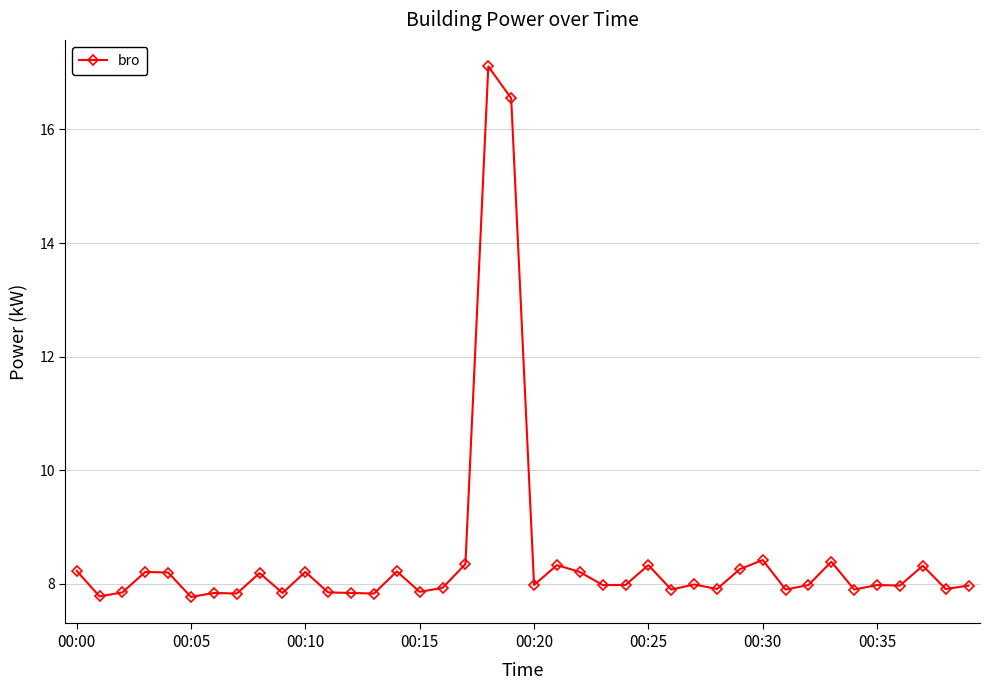

Does the chart have visible grid lines?

Yes